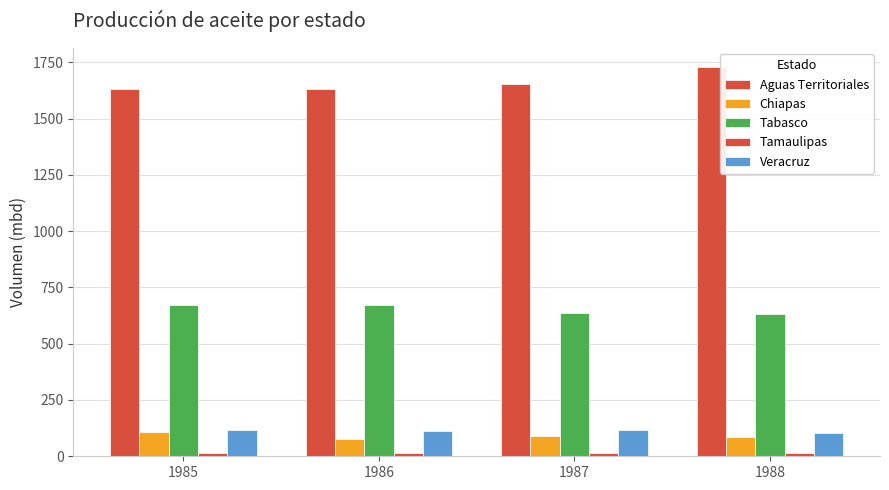

How many groups of bars are there?

4